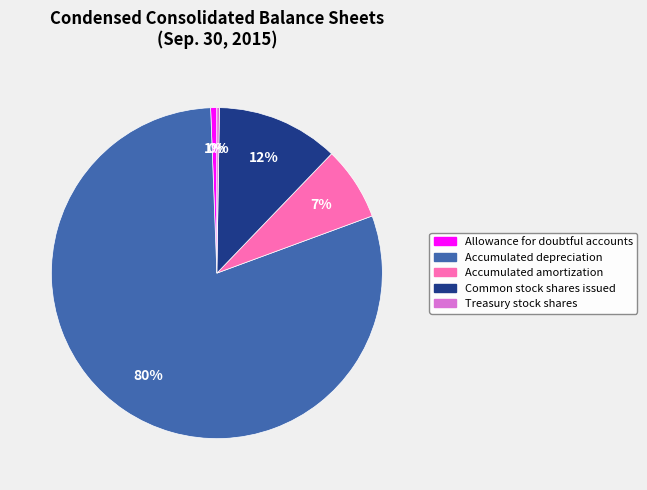

Which category has the biggest portion of the pie?

Accumulated depreciation